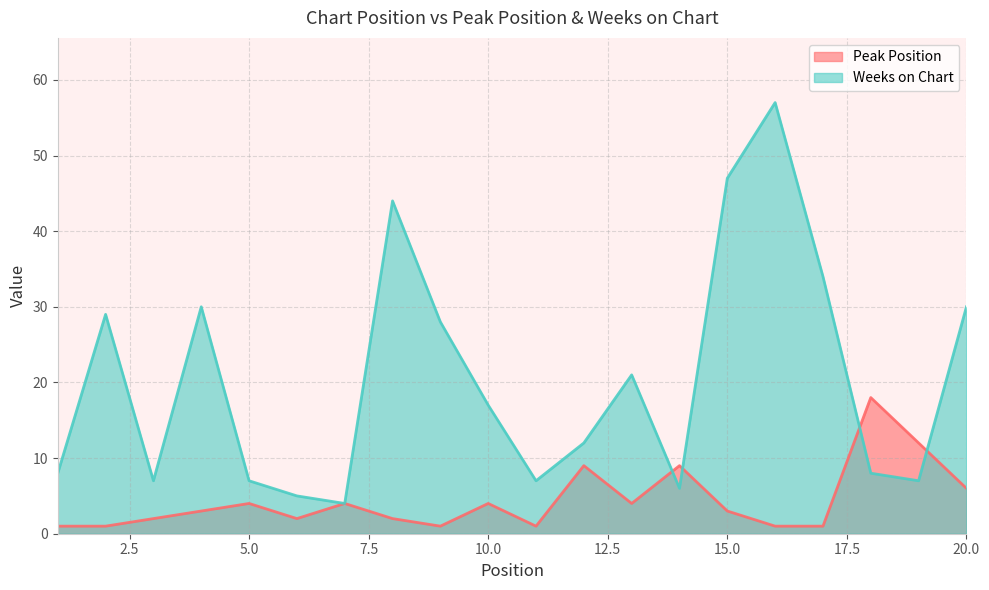

The Weeks on Chart series shows 29 at 10.0. True or false?

False